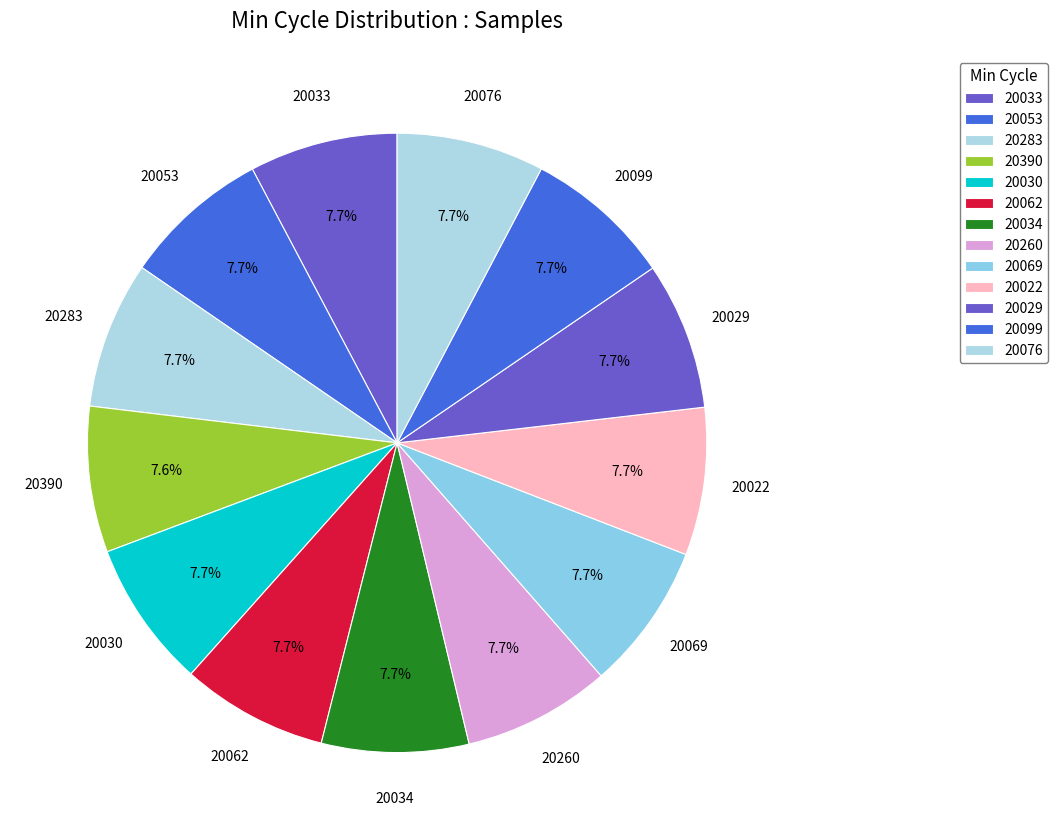

How many segments does this pie chart have?

13